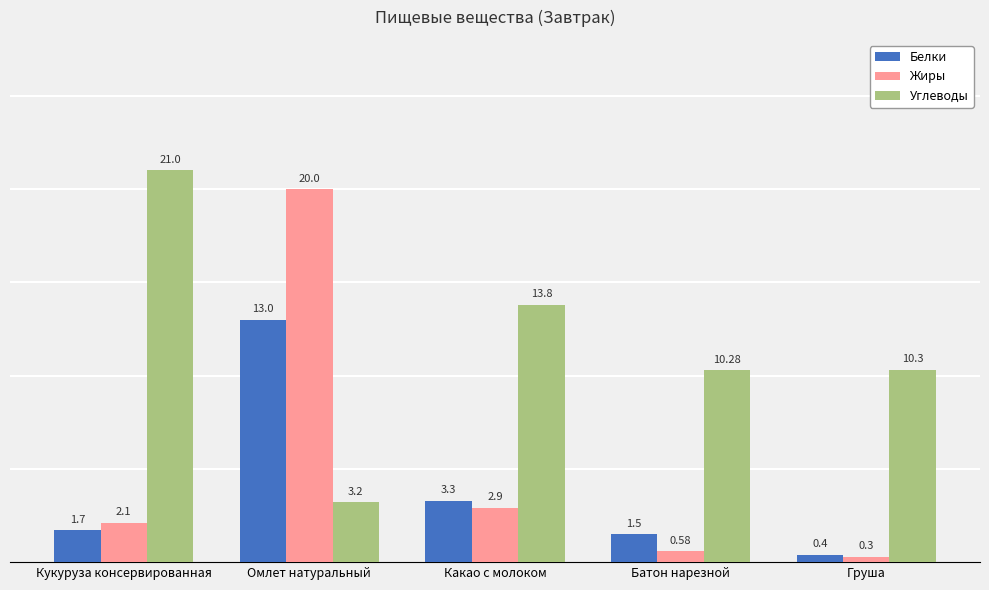

What is the difference between the Белки values at Омлет натуральный and Груша?

12.6